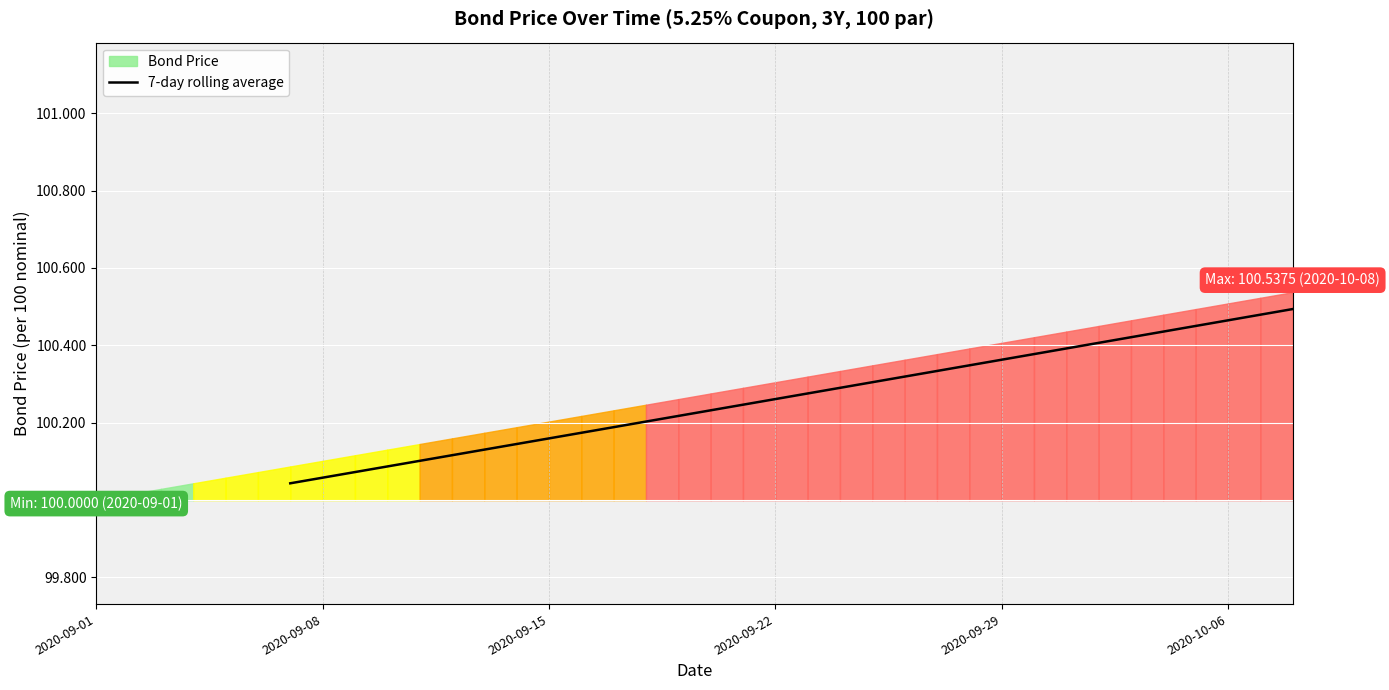

What is the difference between the maximum and minimum values?

0.5